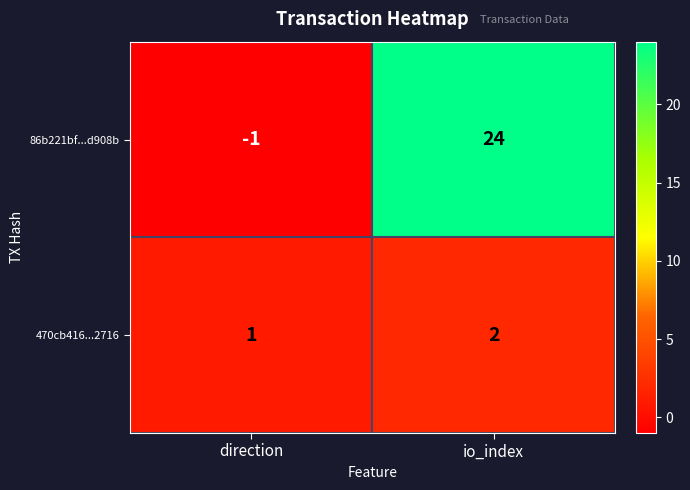

Which series changed the most between direction and io_index?

86b221bf...d908b